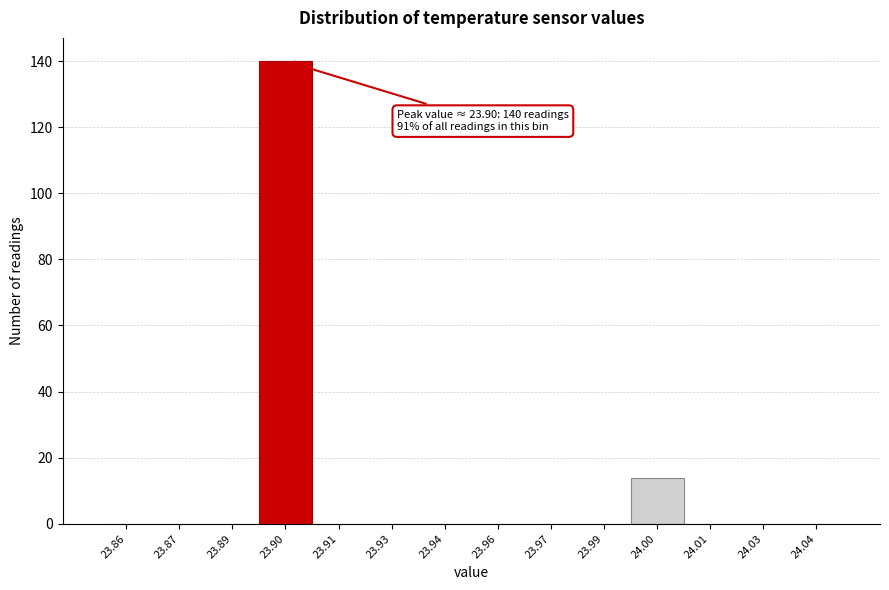

Reading left to right, transcribe all the data shown in this chart.

23.86=0	23.87=0	23.89=0	23.90=140	23.91=0	23.93=0	23.94=0	23.96=0	23.97=0	23.99=0	24.00=14	24.01=0	24.03=0	24.04=0